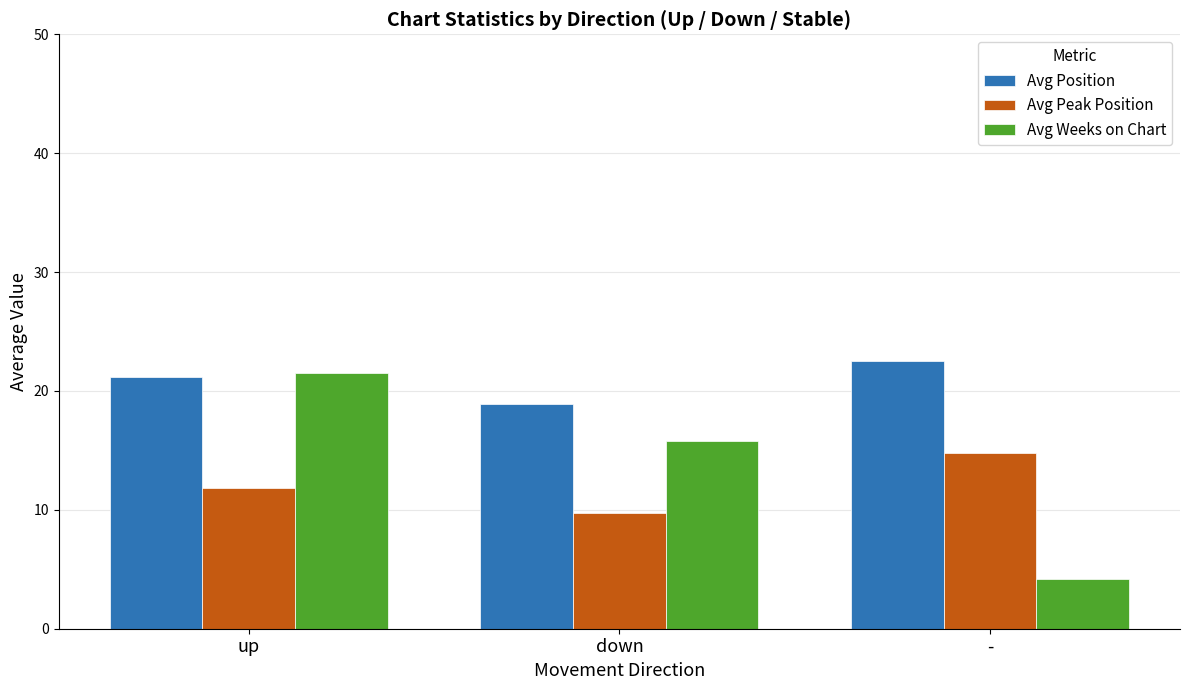

At which label does Avg Peak Position reach its peak?

-